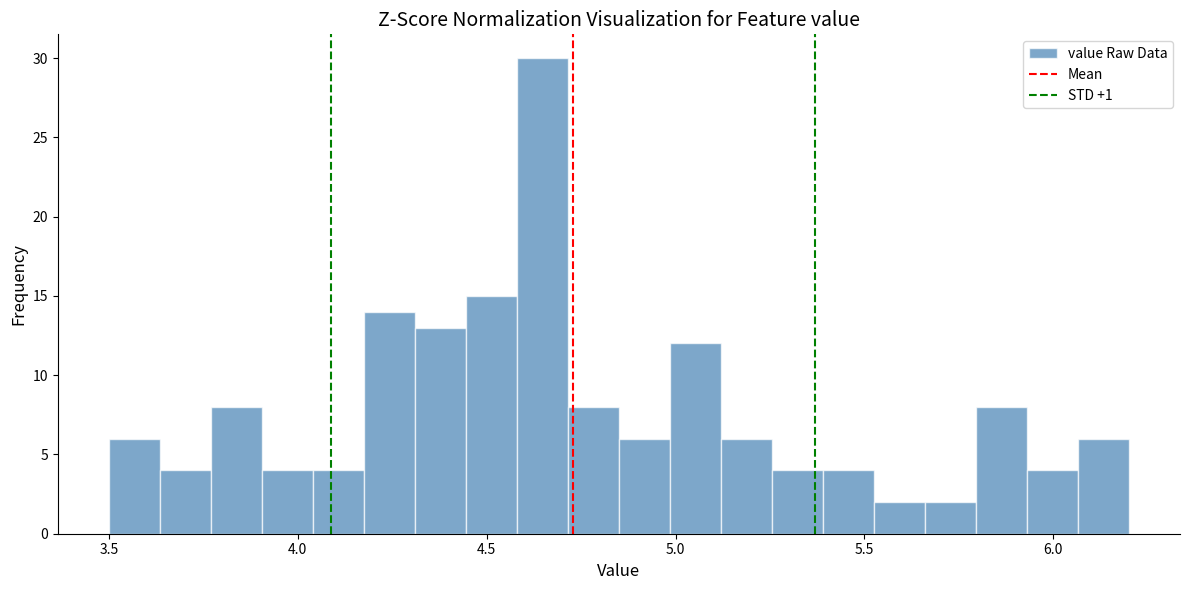

Around what value on the x-axis is the tallest bar? Give the approximate position of its centre, as read against the axis.

4.65